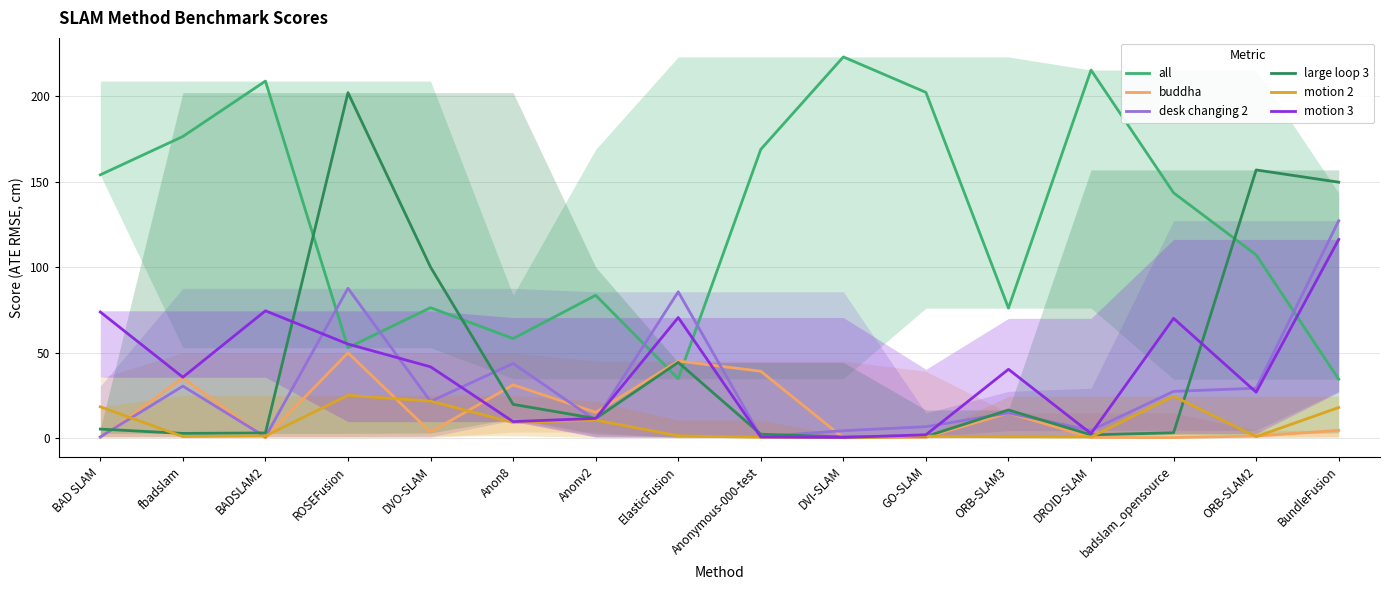

Reading right to left, transcribe all the data shown in this chart.

all: 34.4	107.2	143.5	215.4	76.0	202.3	223.1	168.9	34.7	83.5	58.2	76.3	52.9	208.9	176.5	154.1
buddha: 4.5	1.1	0.2	0.3	14.7	0.4	0.1	39.1	45.1	15.0	31.1	3.5	49.9	0.1	35.1	0.3
desk changing 2: 127.2	29.2	27.3	4.4	14.7	6.6	4.3	0.8	85.6	10.4	43.6	21.4	87.6	0.7	30.4	0.7
large loop 3: 149.7	156.9	3.1	1.9	16.4	0.9	0.6	2.2	44.3	11.4	19.7	100.0	202.1	3.0	2.7	5.2
motion 2: 17.9	0.8	24.5	0.6	0.7	1.1	0.2	0.4	1.3	10.5	9.1	21.5	25.0	1.2	0.9	18.3
motion 3: 116.2	26.8	70.0	2.6	40.2	1.9	0.3	0.6	70.5	11.5	9.6	41.7	55.0	74.5	35.6	73.8